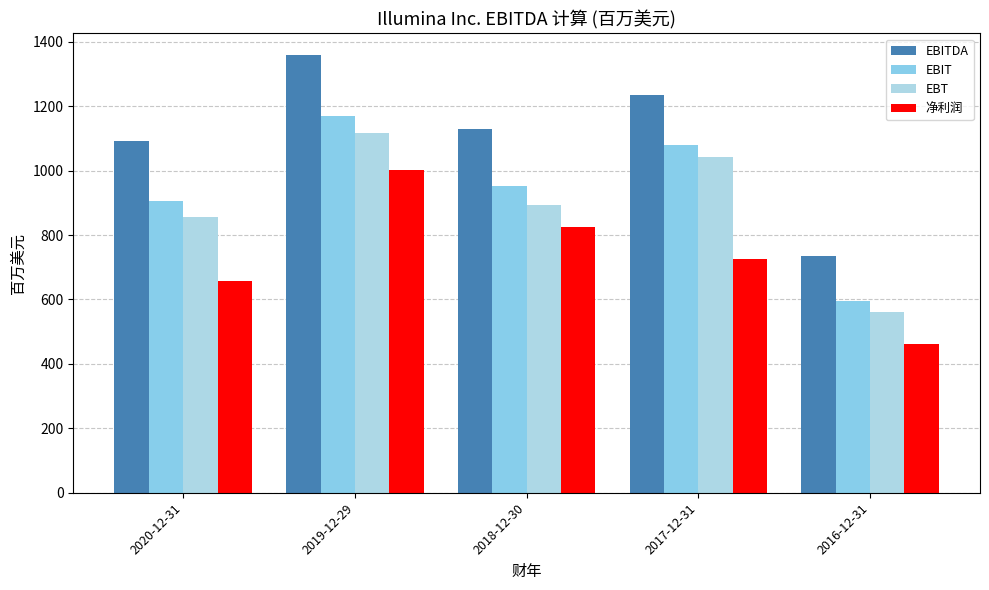

What is the value of the EBITDA bar at the 2nd from the left?

1358